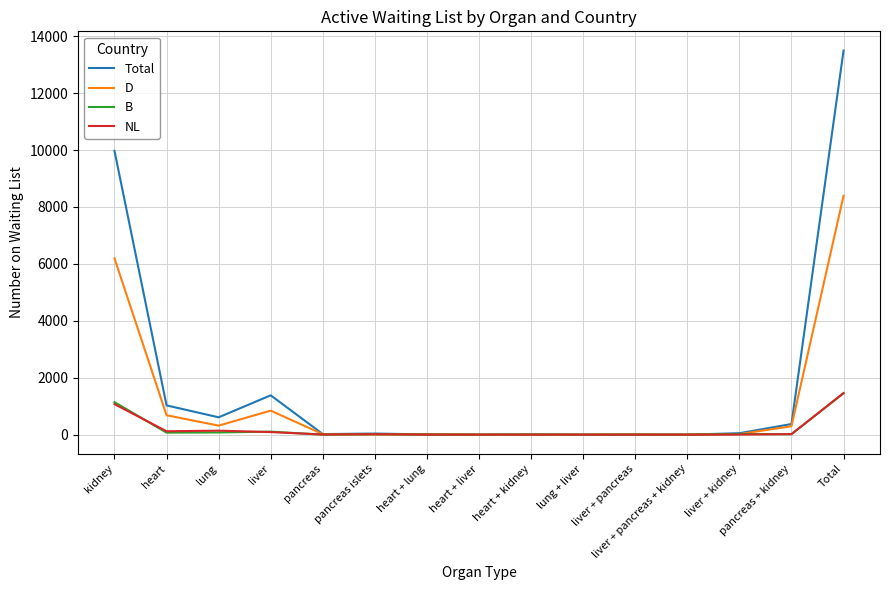

The D series shows 3939 at liver + pancreas + kidney. True or false?

False